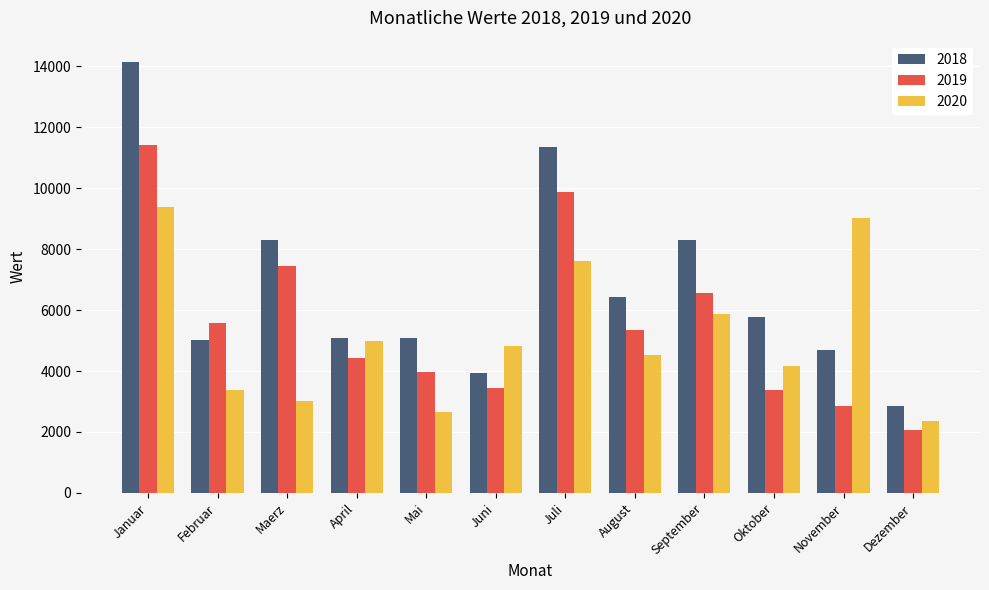

True or false: 2019 has a value of 3429 at Juni.

True